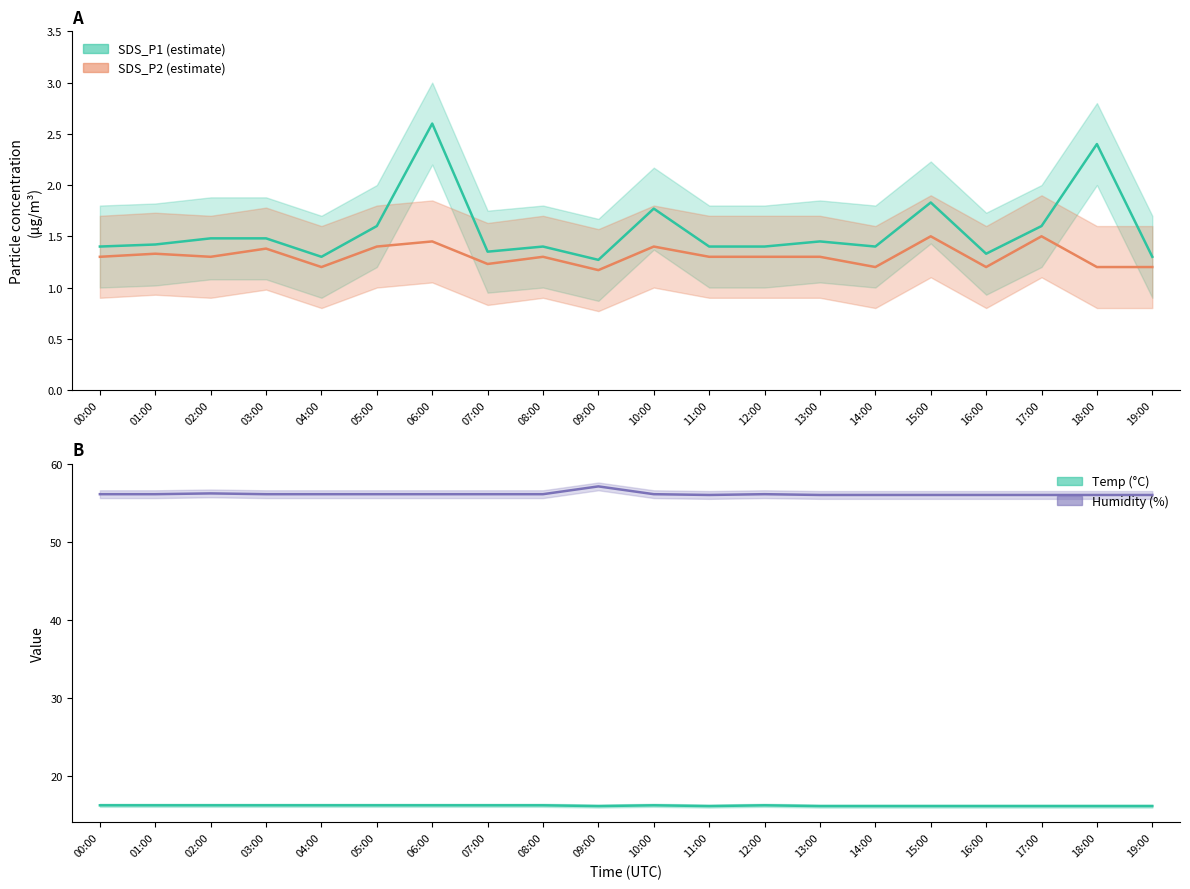

What is the greatest value displayed?

57.1